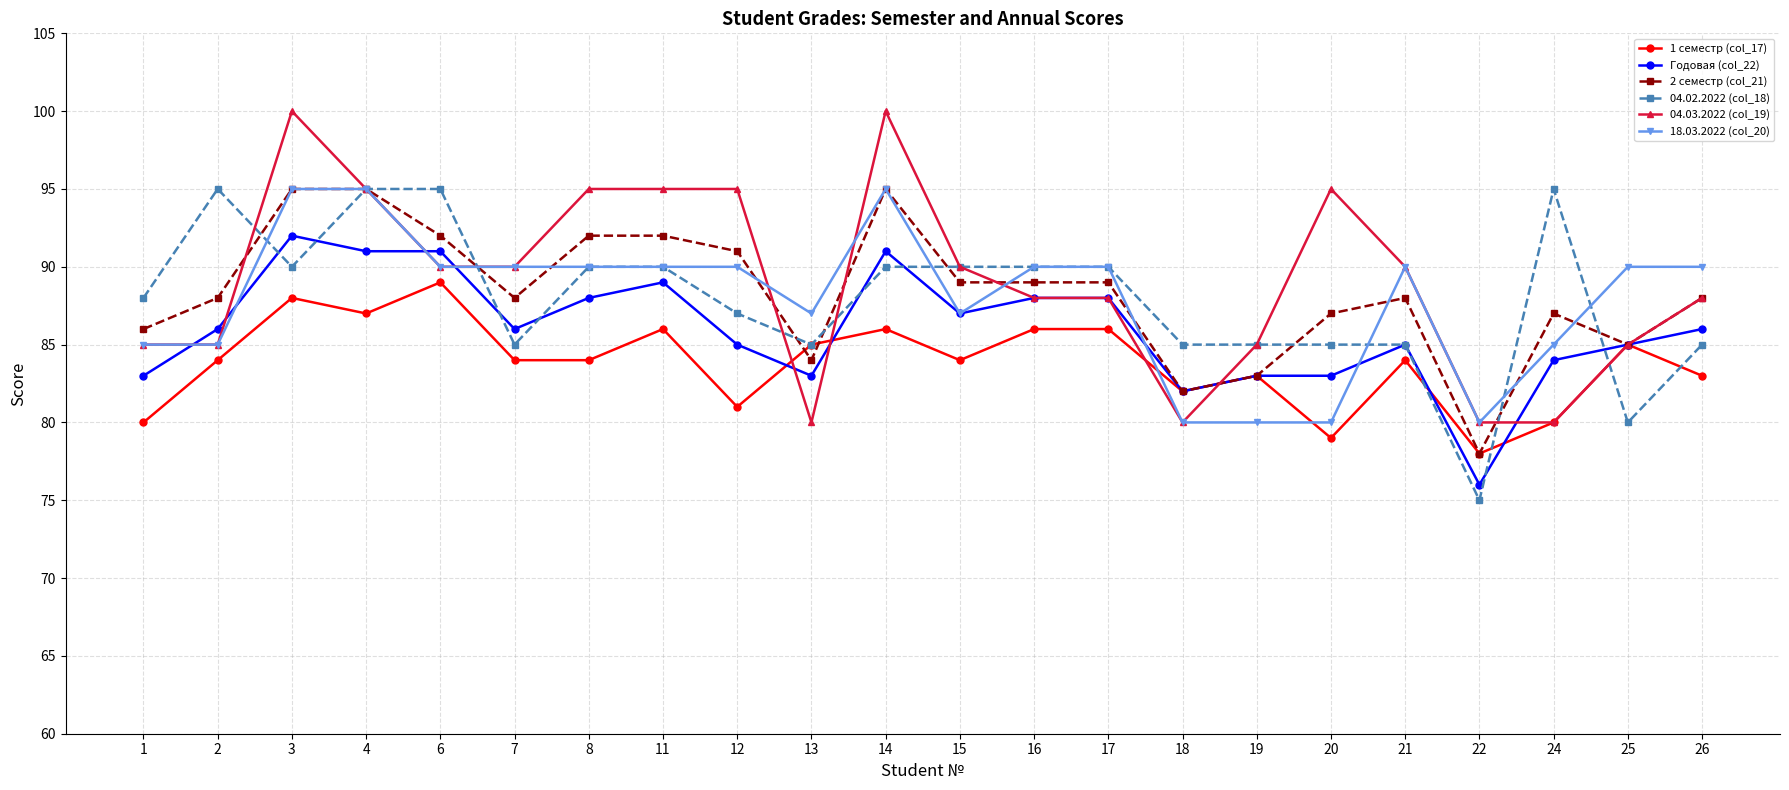

At which category does the chart reach its minimum across all series?

22